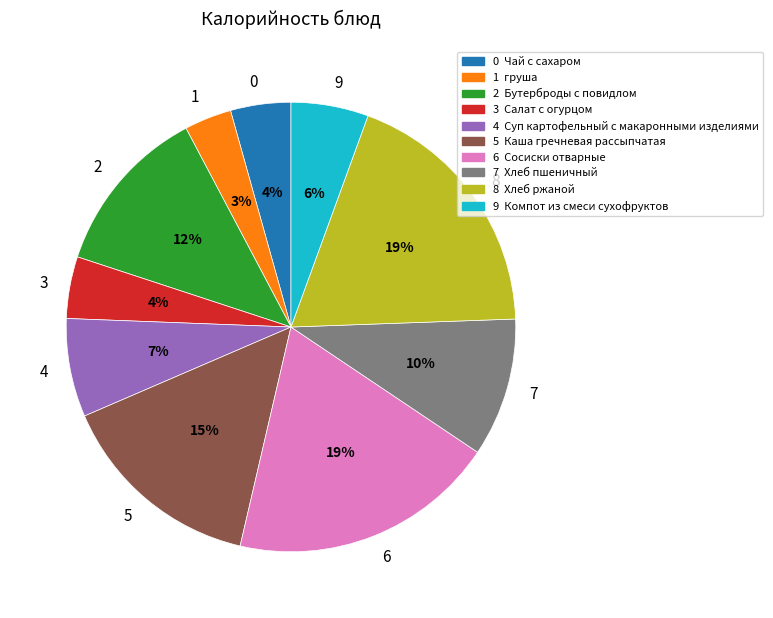

Is it true that 2 is 12% of the pie?

True